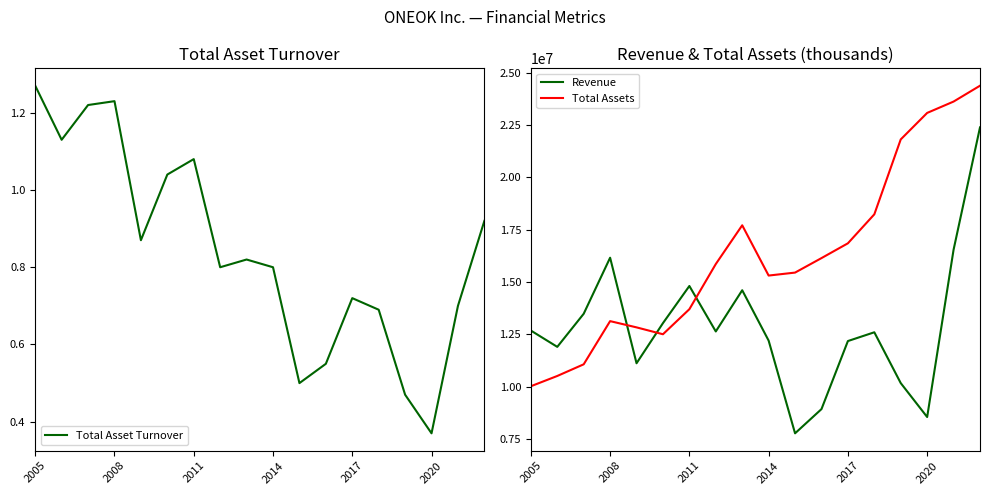

What is the spread (max minus min) of values at 17?

24379093.1